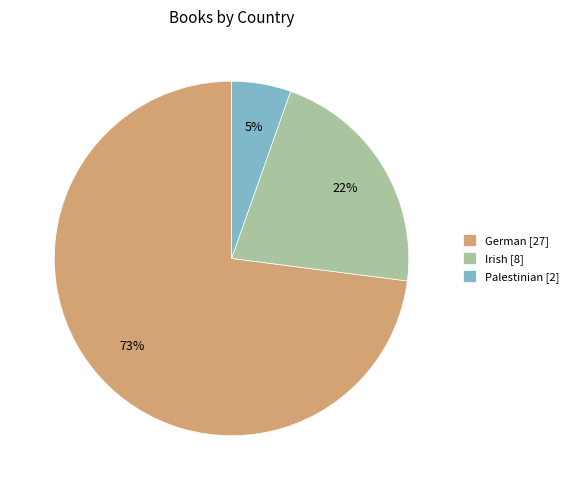

Is German the majority of the pie?

Yes